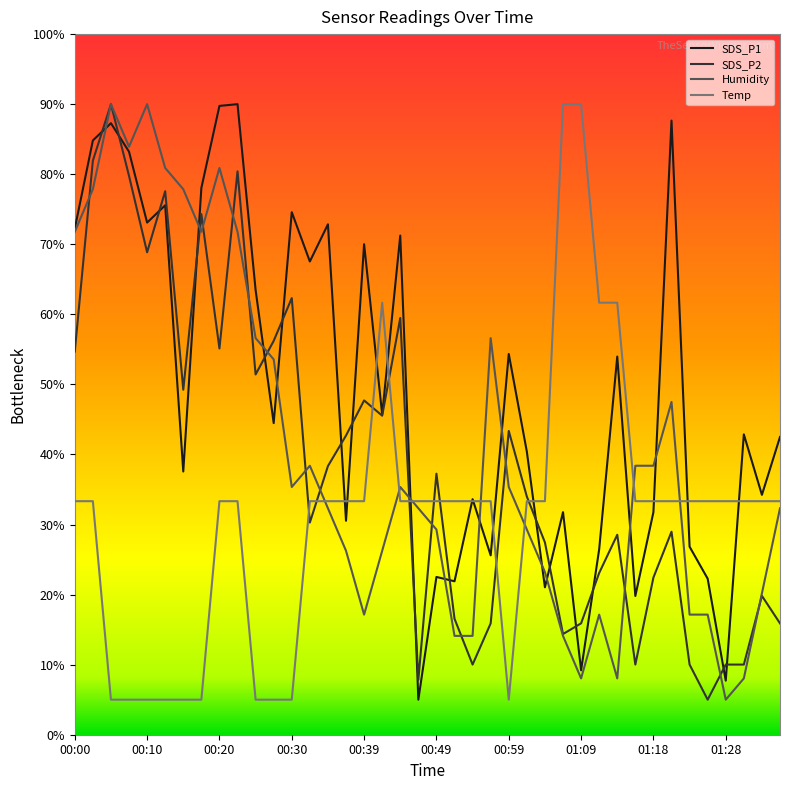

Which series has the largest total across all categories?

SDS_P1